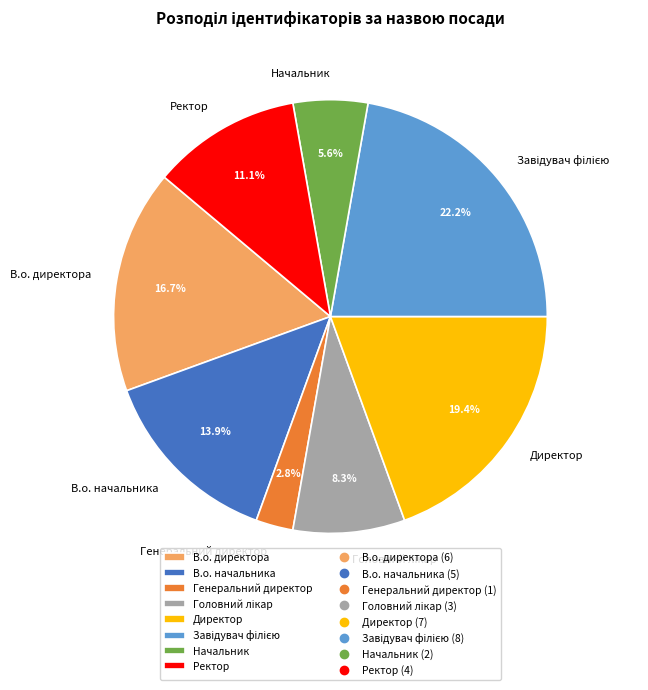

To the nearest percent, what portion does Генеральний директор represent?

3%